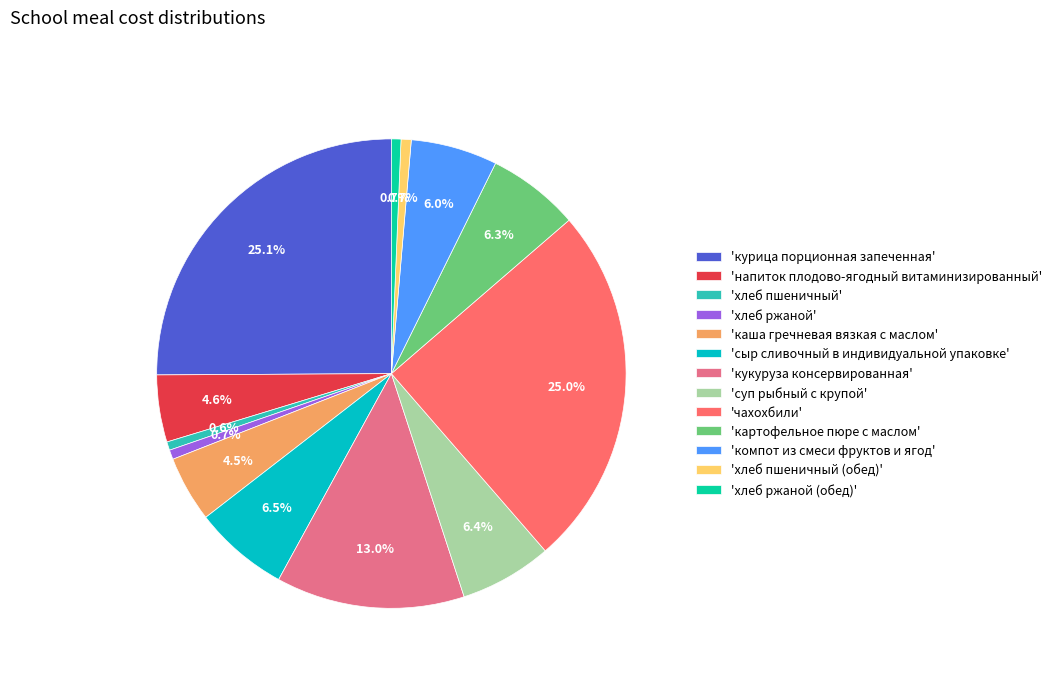

To the nearest percent, what is the difference between the largest and smallest slice percentages?

25%